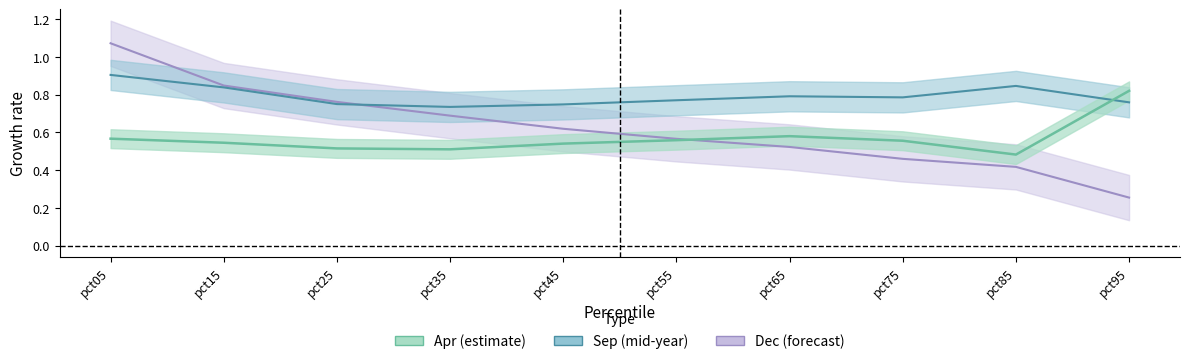

True or false: Sep has a value of 1.5 at pct15.

False